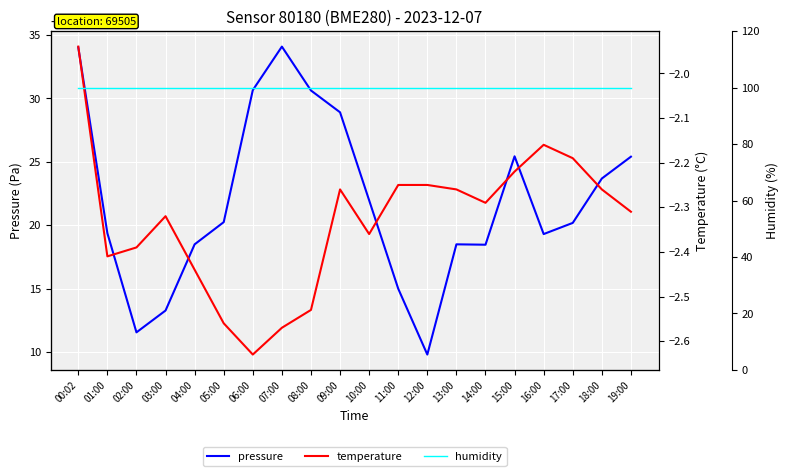

What is the sum of the pressure values at 18:00 and 09:00?

204452.6